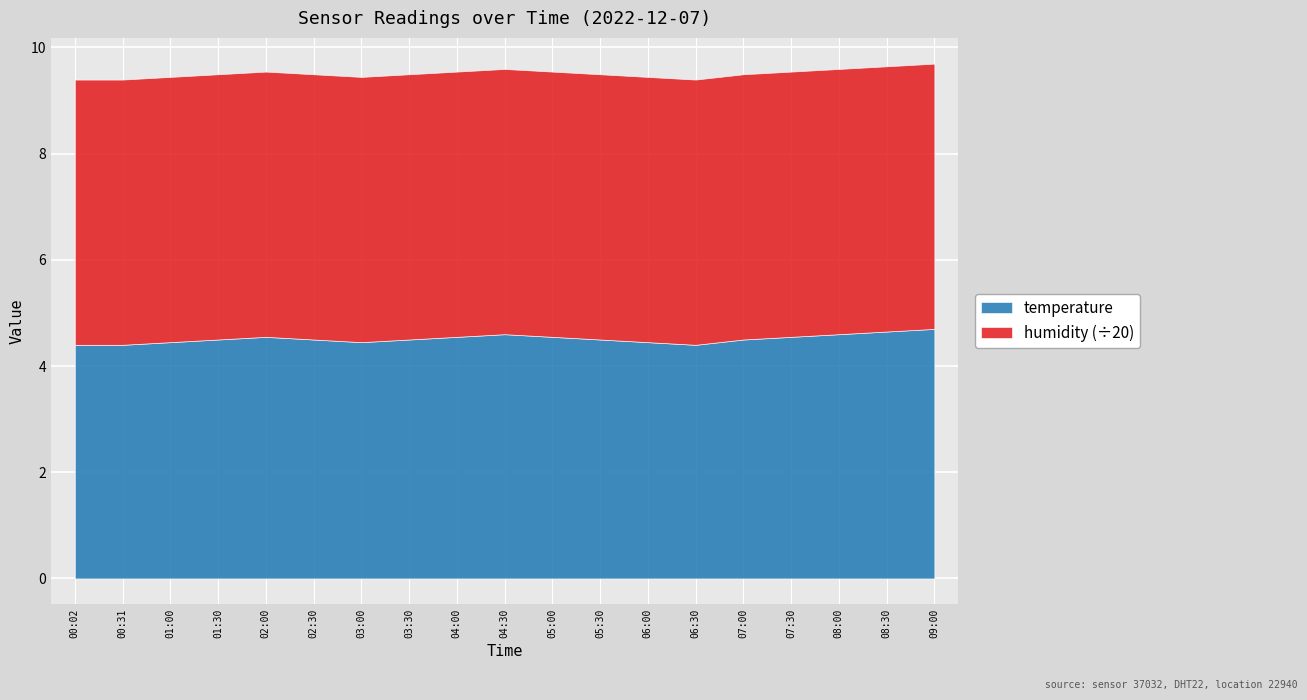

Is it true that temperature equals 4.5 at 02:30?

True